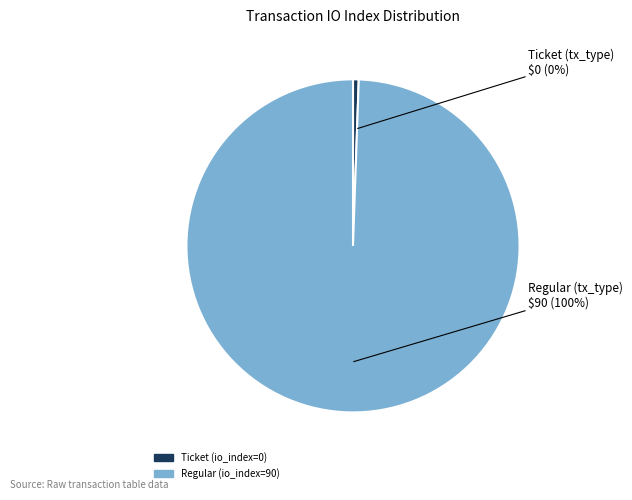

True or false: Ticket (io_index=0) accounts for 12% of the total.

False